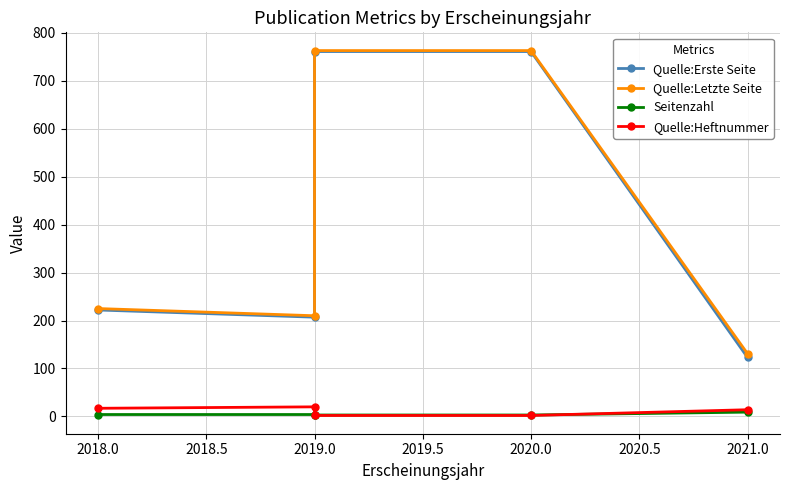

At how many categories does at least one series exceed 293?

2